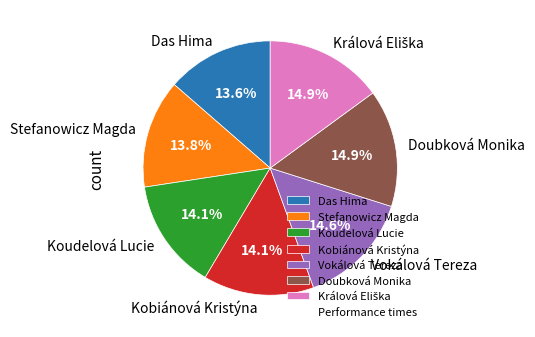

To the nearest percent, what percentage of the pie is Das Hima?

14%